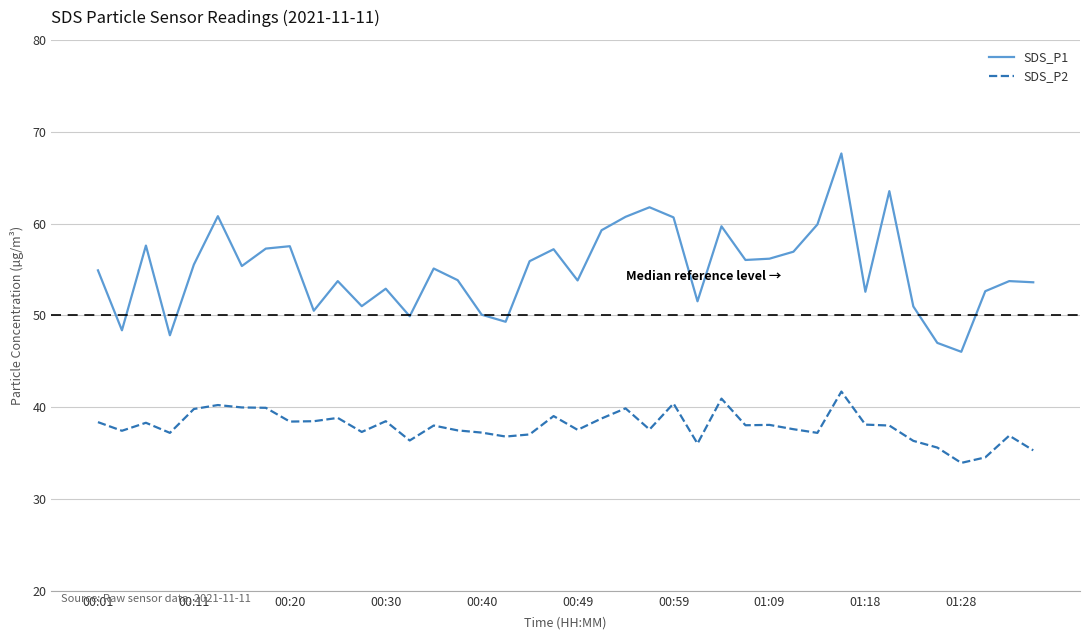

Which series has the largest range (max minus min)?

SDS_P1